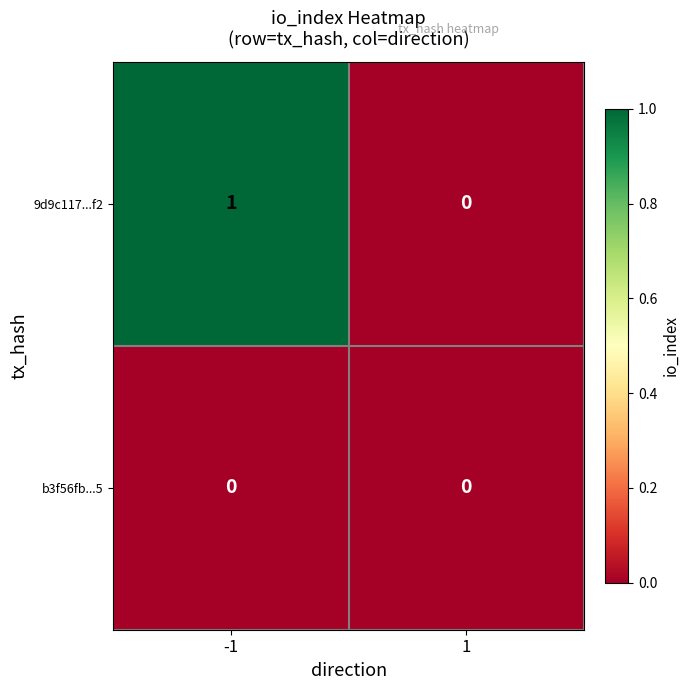

What is the maximum value shown in the chart?

1